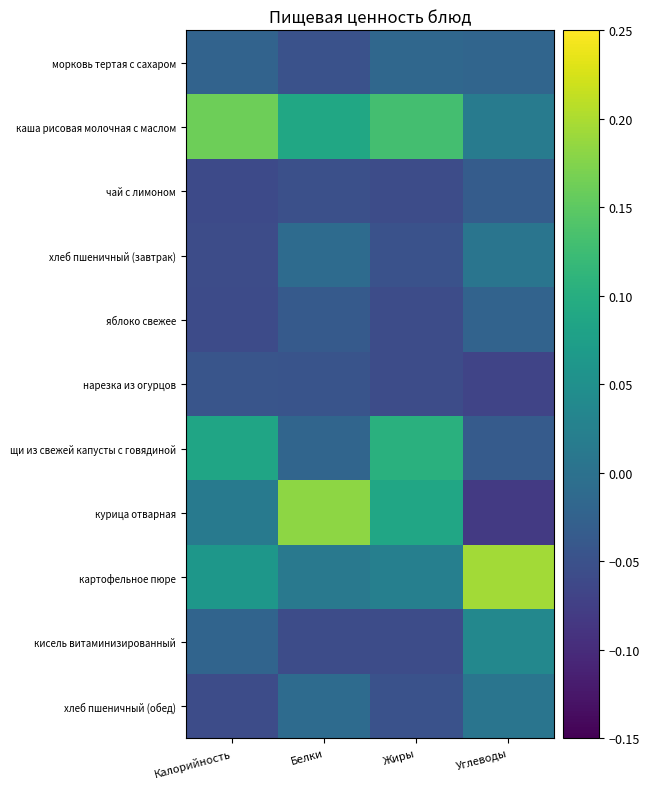

What is the smallest value displayed?

-0.1